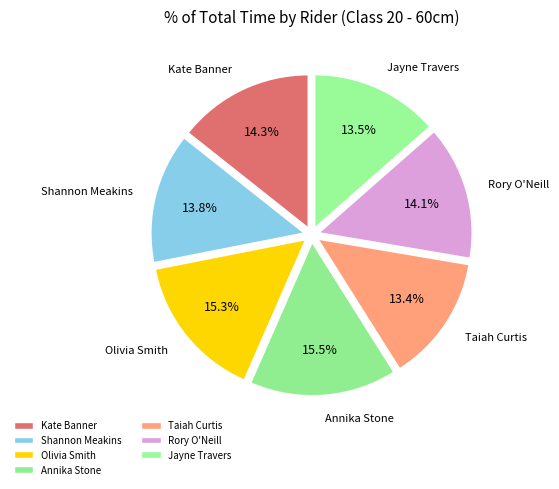

Which category has the smallest portion of the pie?

Taiah Curtis